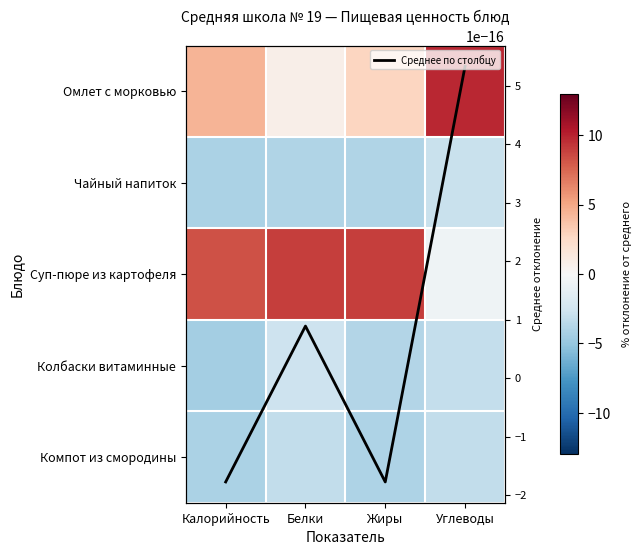

Is it true that Компот из смородины equals -4.2 at Калорийность?

True